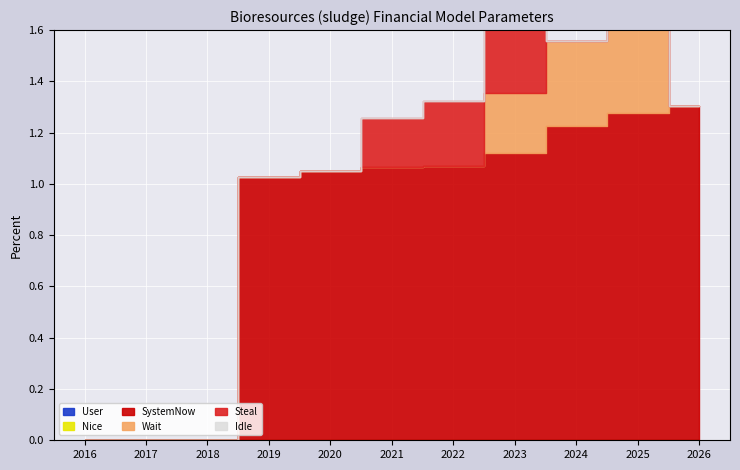

True or false: Wait has more than 0 points higher than both neighbors.

False